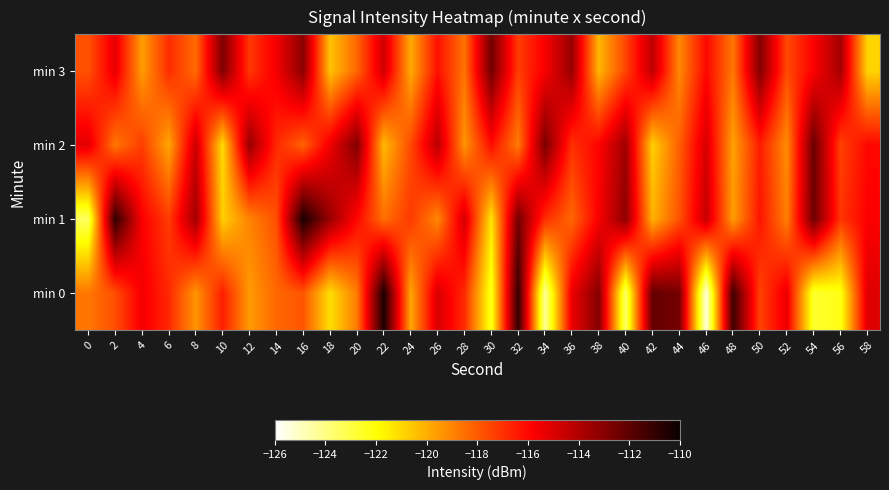

Between 18 and 40, which is larger?

18